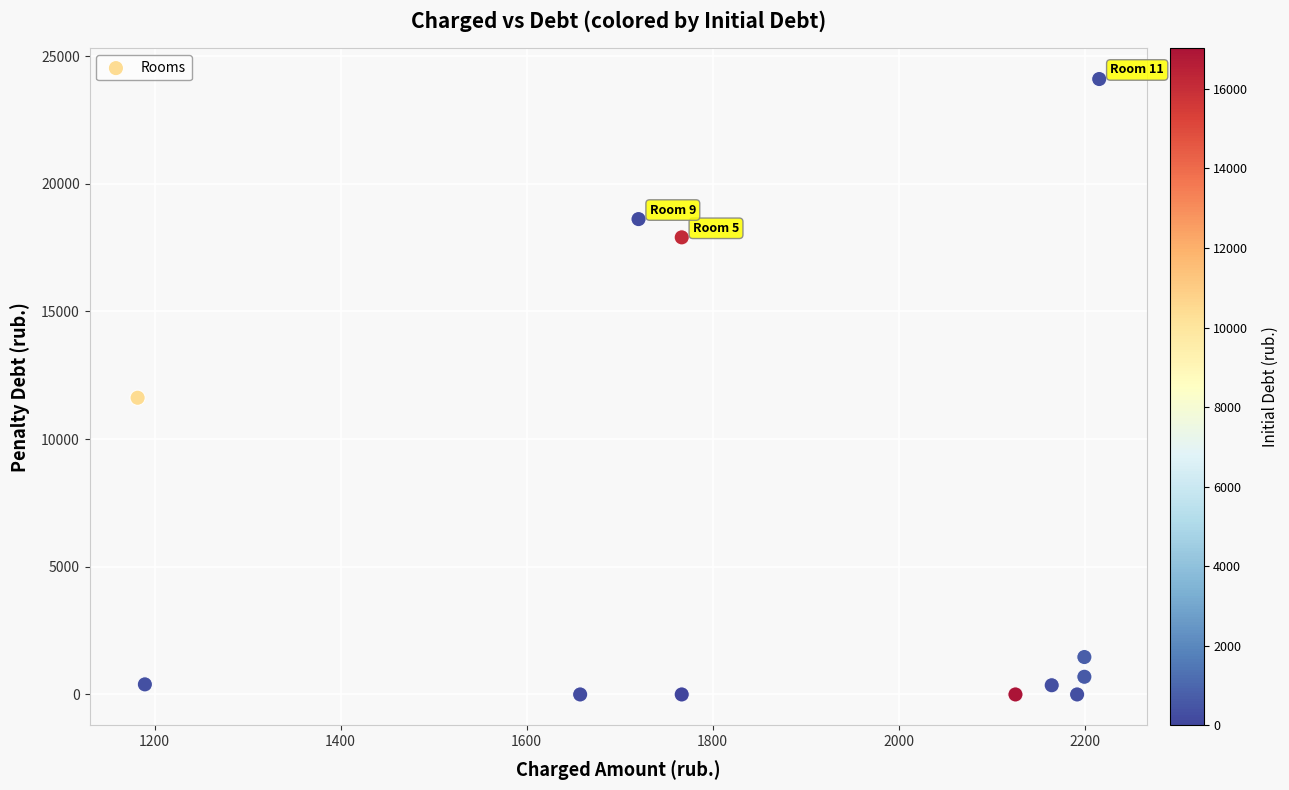

What is the average X value?

1864.9